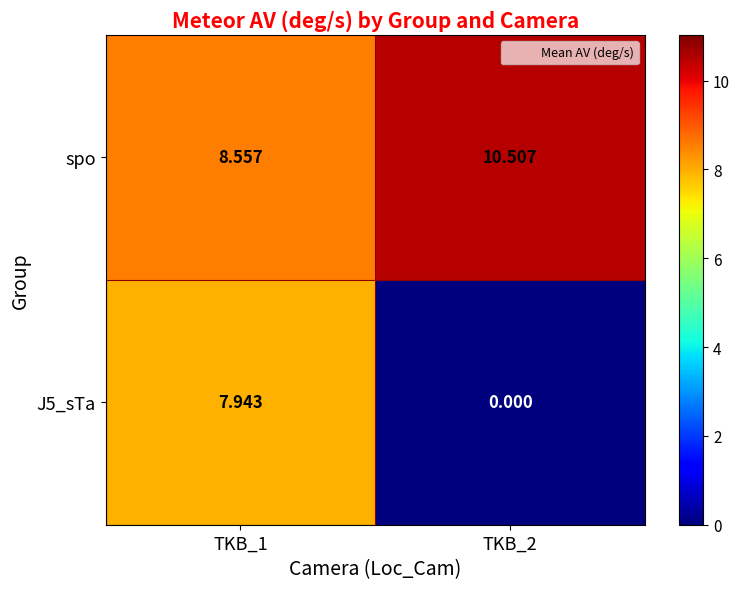

Is the value of J5_sTa at TKB_2 greater than the value of spo at TKB_2?

No